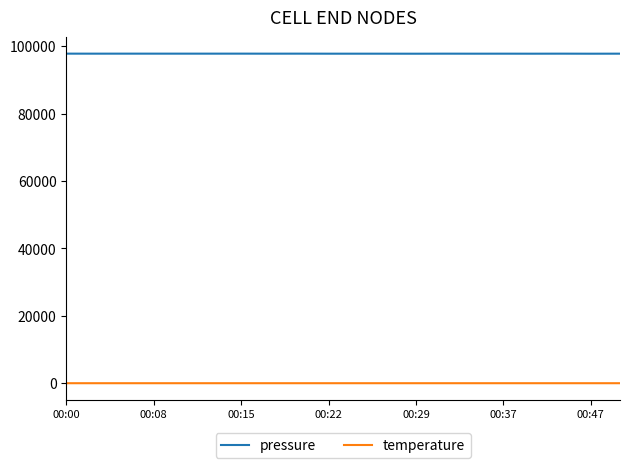

Which series has the largest total across all categories?

pressure